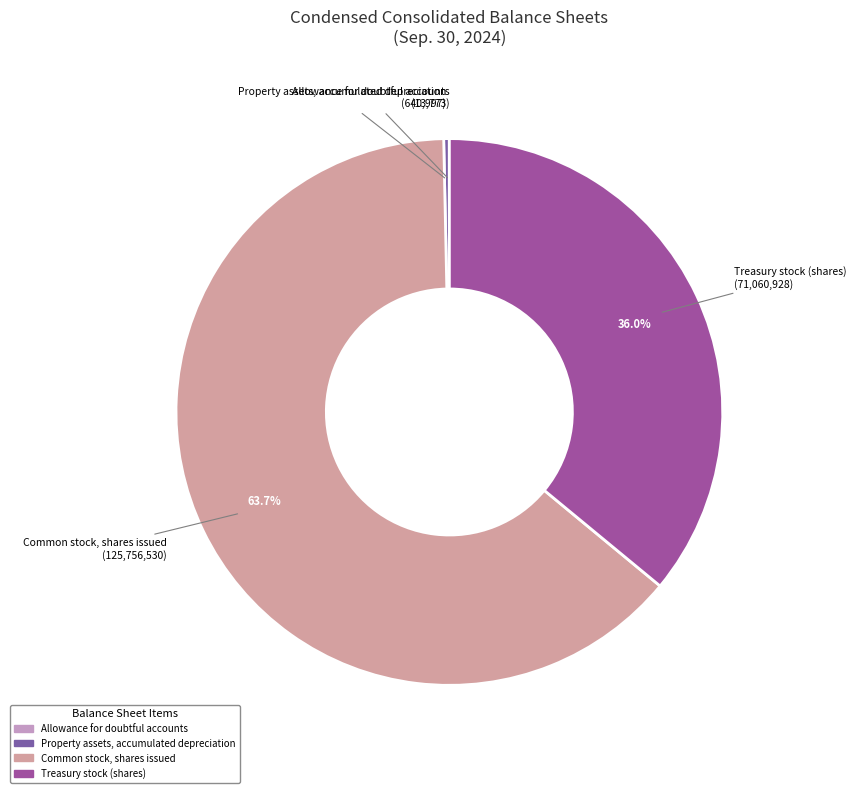

Which category accounts for the majority?

Common stock, shares issued